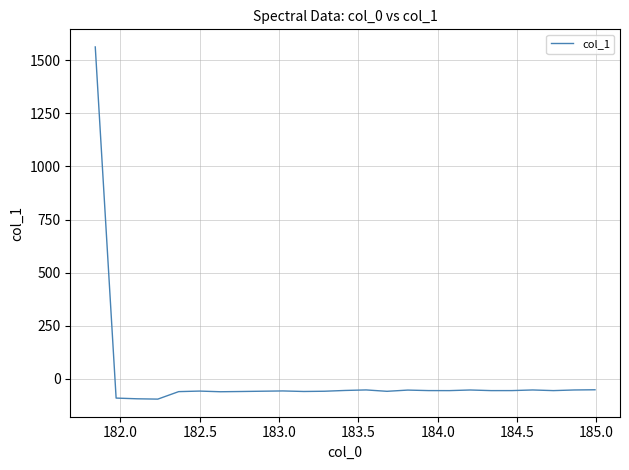

What is the smallest value displayed?

-96.1